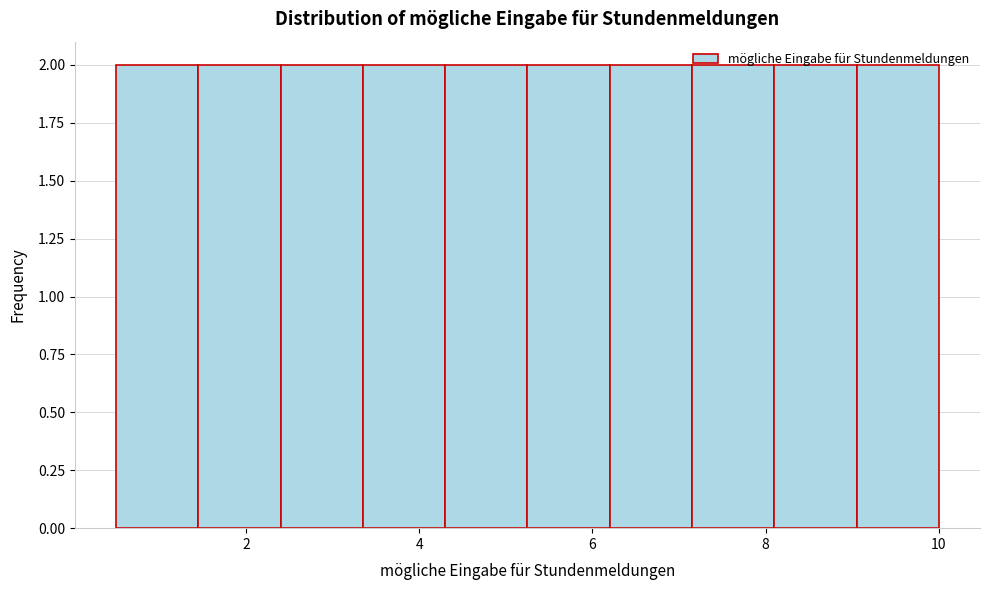

What is the height of the bar covering 9.05 to 10.00 on the x-axis? Neither the bar edges nor the heights are printed on the chart, so give them approximately, as read against the axes.

2